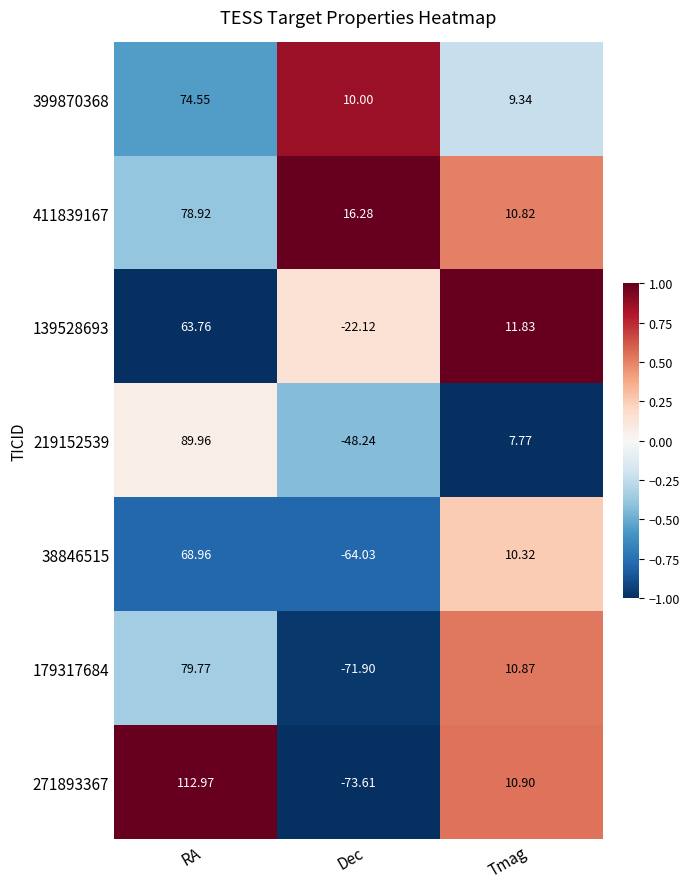

At which label does 271893367 first exceed 10?

RA